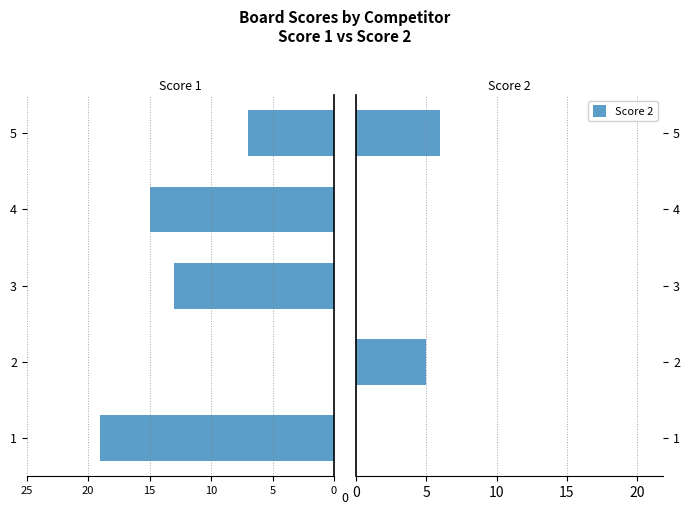

At which label does Score 2 reach its peak?

5